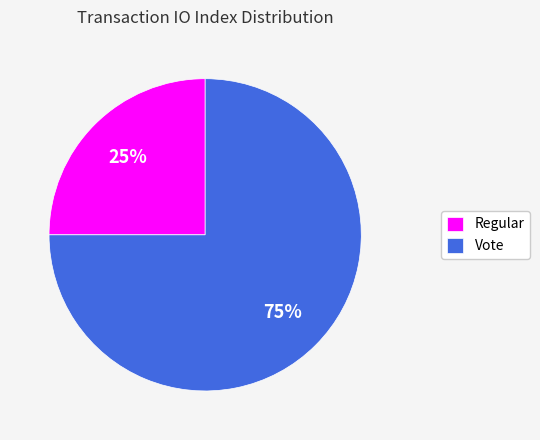

Which has a higher value, Regular or Vote?

Vote